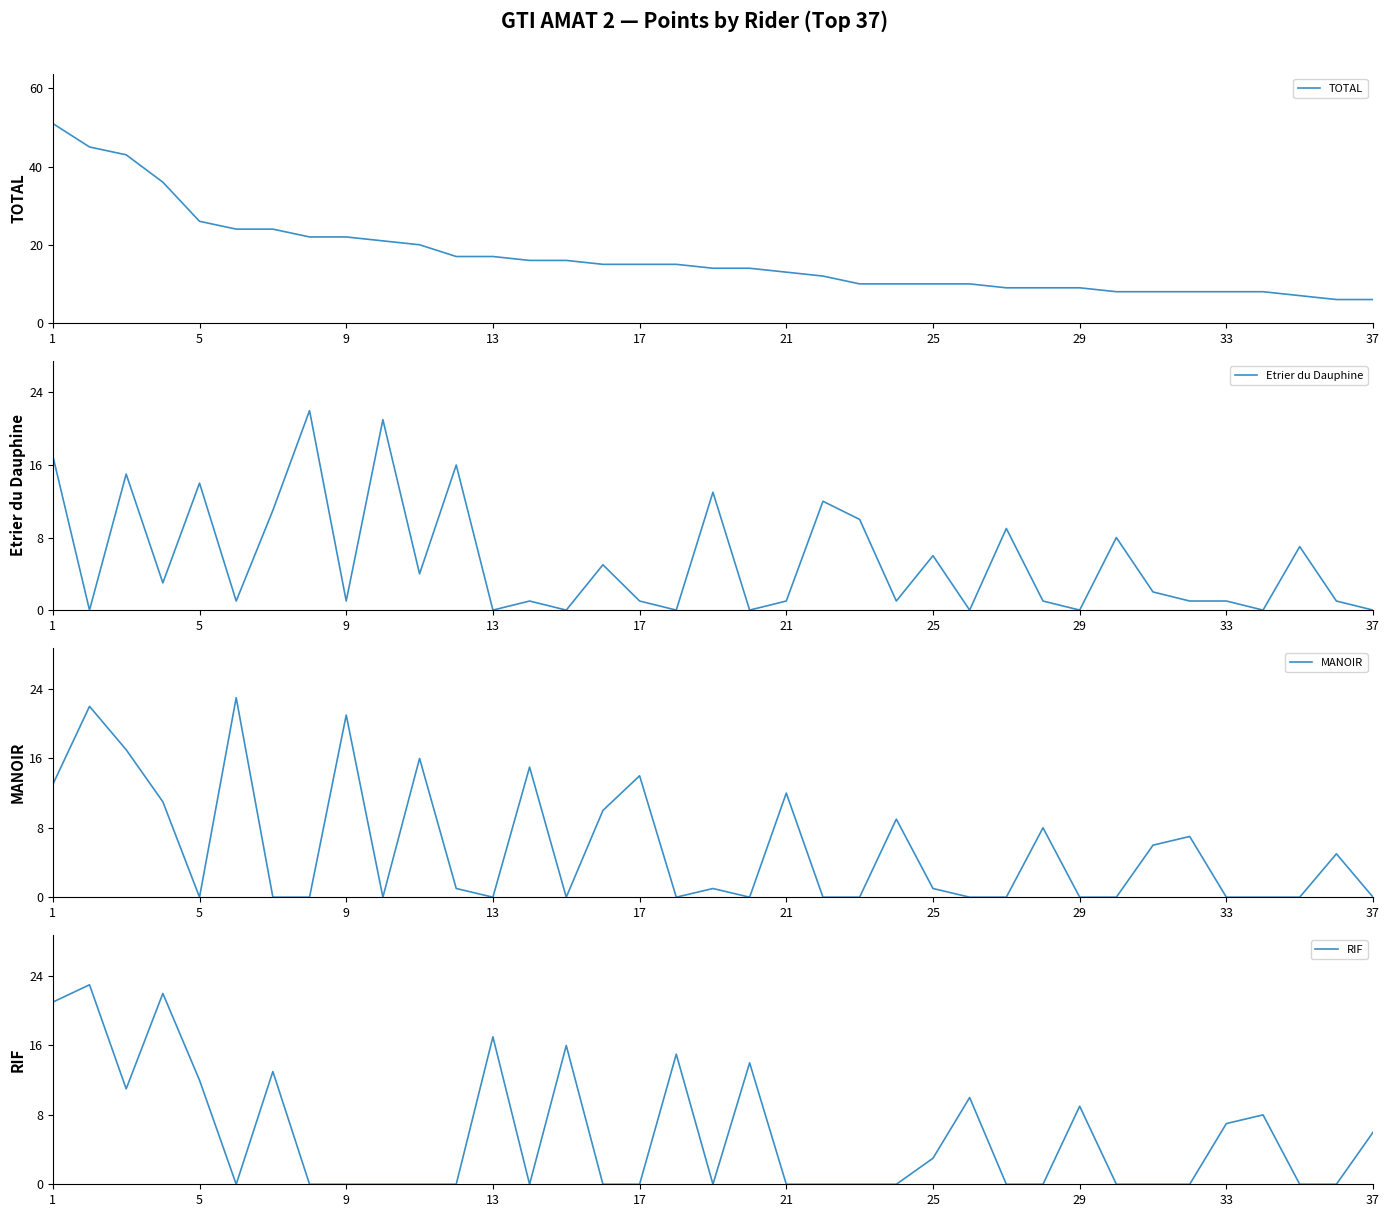

True or false: RIF has more than 1 interior local peaks.

True